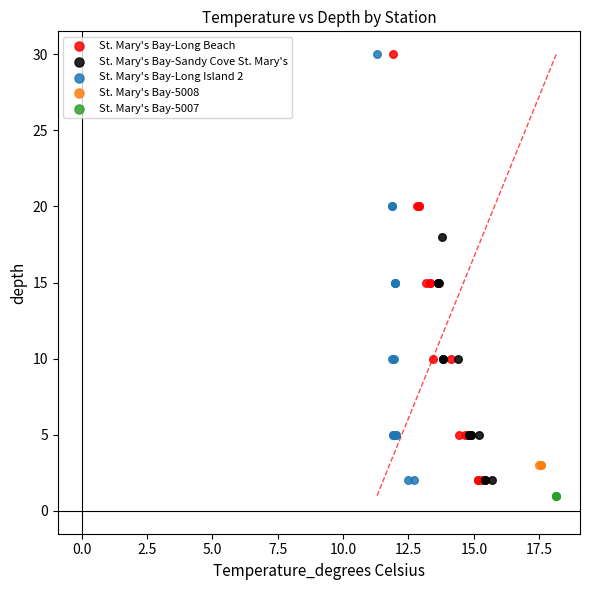

What are all the series names shown in the legend?

St. Mary's Bay-Long Beach, St. Mary's Bay-Sandy Cove St. Mary's, St. Mary's Bay-Long Island 2, St. Mary's Bay-5008, St. Mary's Bay-5007